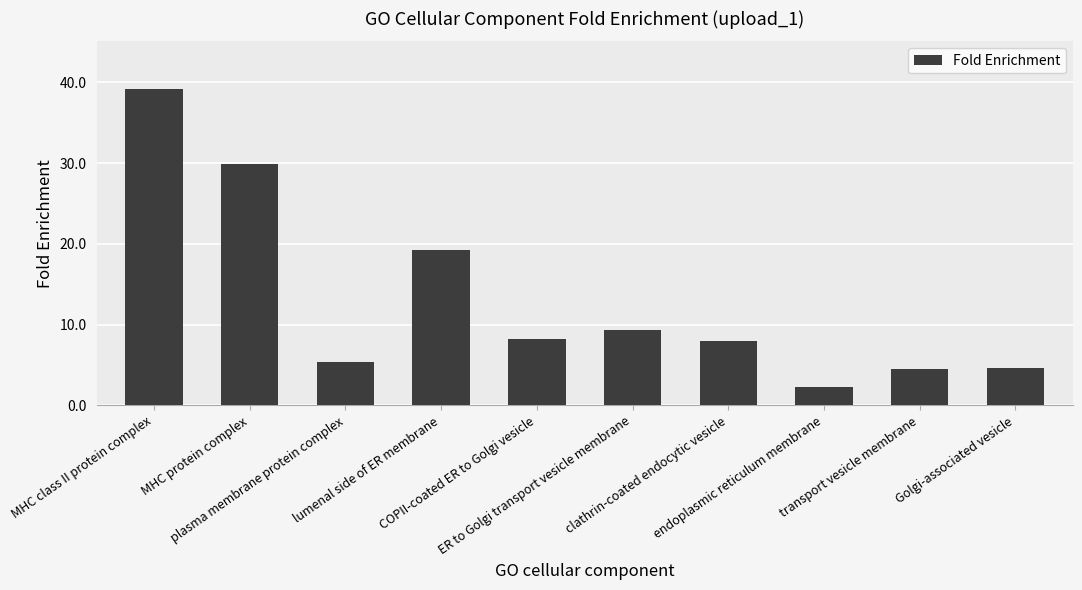

True or false: the data shows 4.9 at ER to Golgi transport vesicle membrane.

False